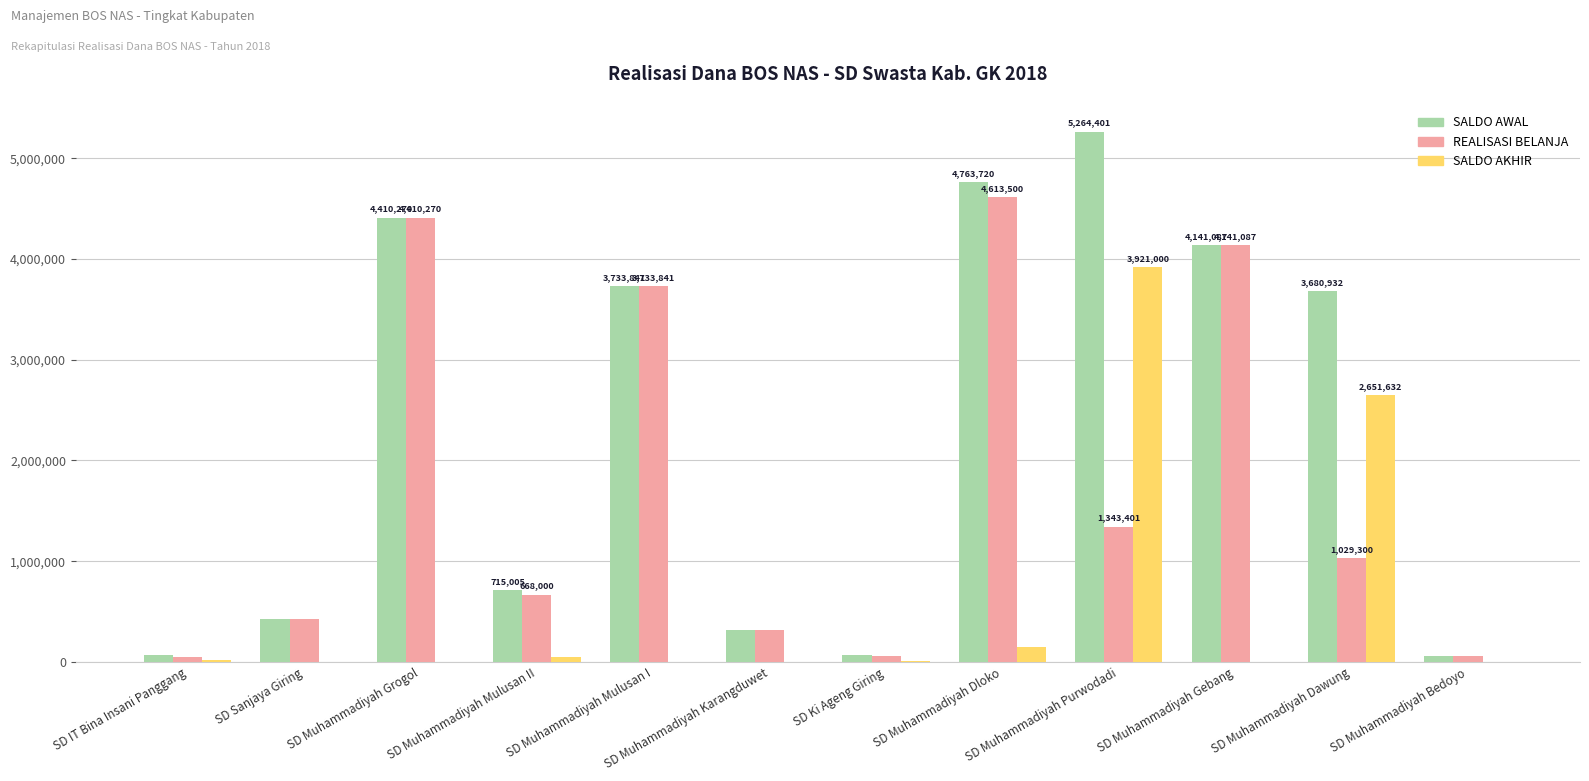

What are all the series names shown in the legend?

SALDO AWAL, REALISASI BELANJA, SALDO AKHIR